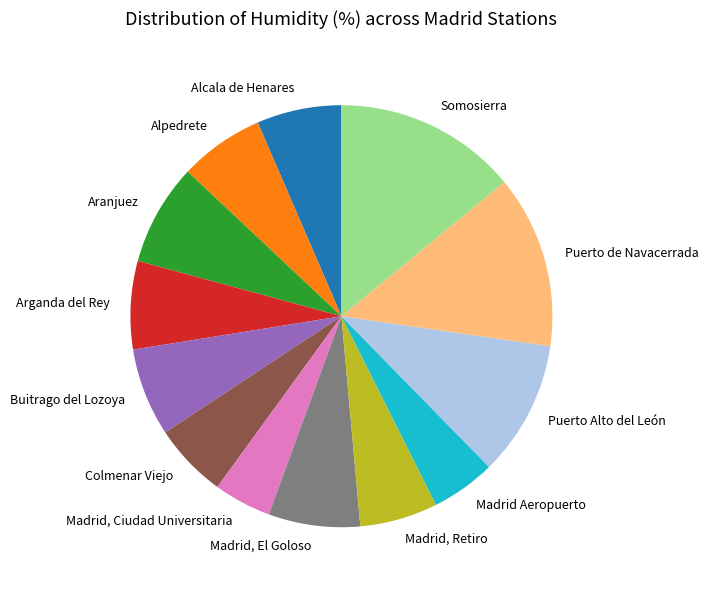

Do Madrid, Ciudad Universitaria and Buitrago del Lozoya together represent more than half of the pie?

No